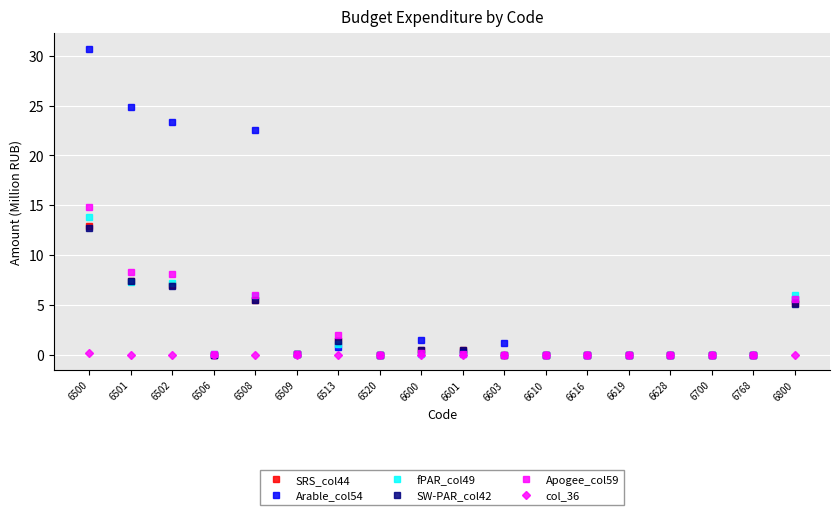

What is the value of the Apogee_col59 point at the 9th from the left?

0.1